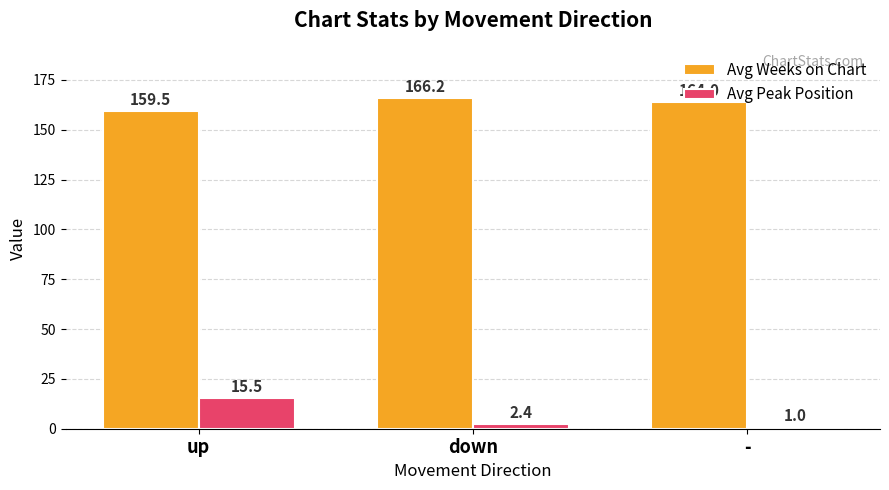

Rank the series at - from lowest to highest value.

Avg Peak Position, Avg Weeks on Chart